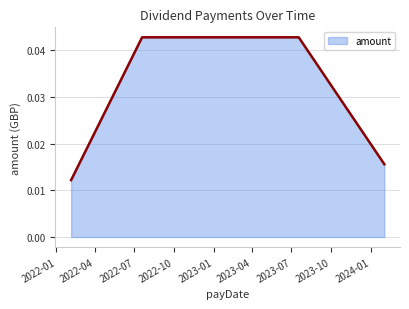

True or false: there are more than 1 points higher than both neighbors.

False